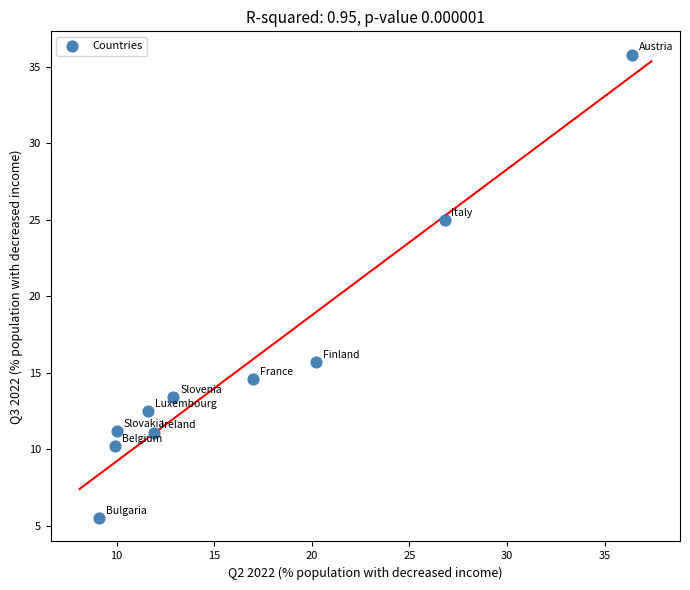

What Y value in the scatter plot is closest to 20?

15.7